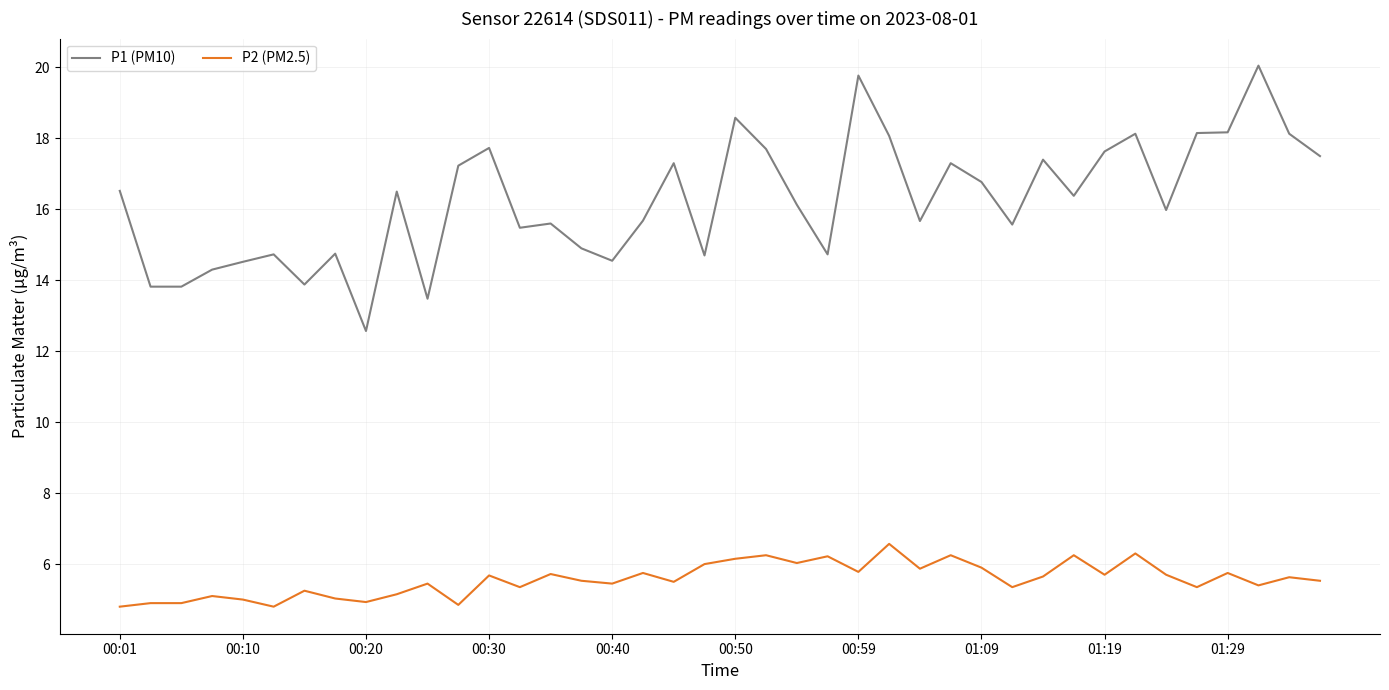

Which series has the widest spread of values?

P1 (PM10)